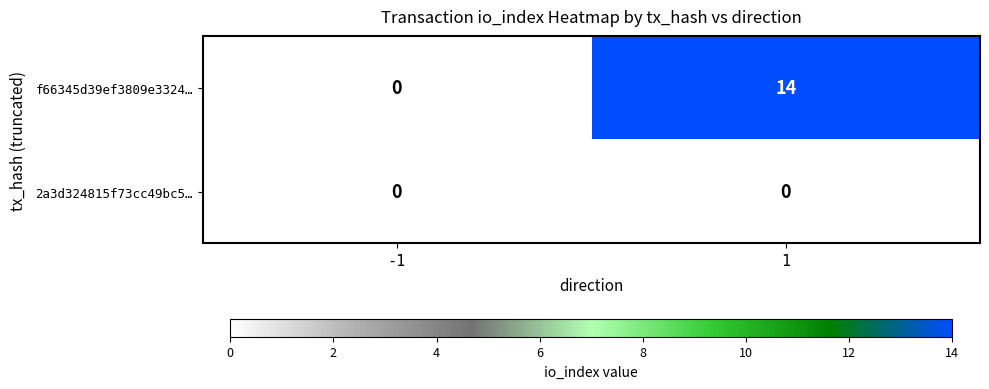

At which category is the sum across all series the highest?

1